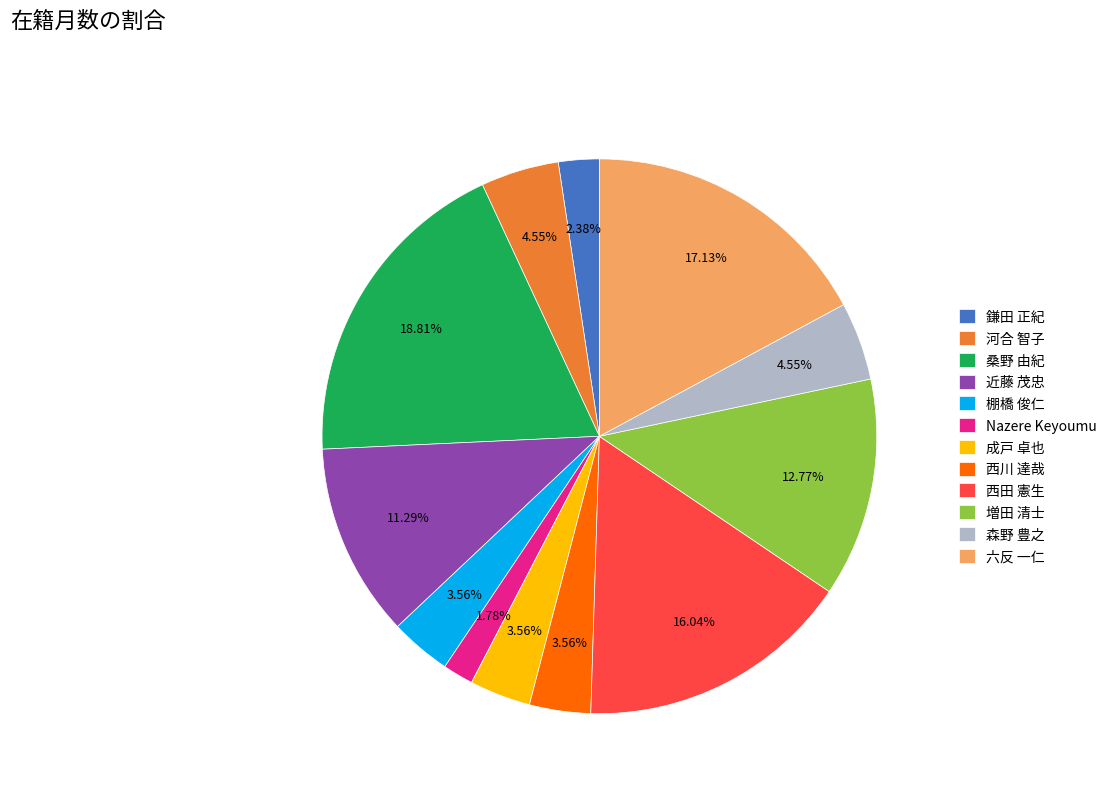

To the nearest percent, what is the difference between the 棚橋 俊仁 and 桑野 由紀 slice percentages?

15%